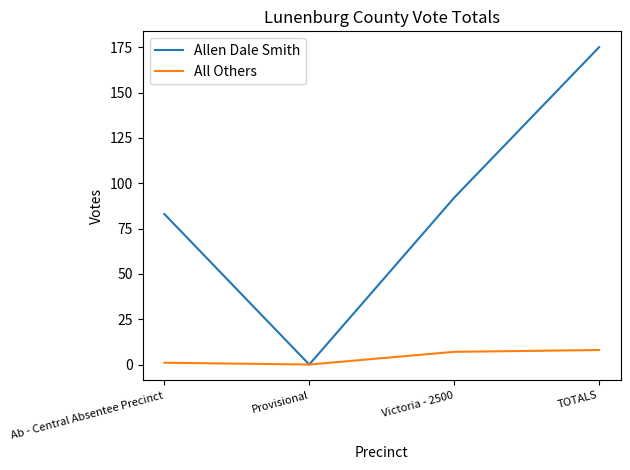

Is it true that Allen Dale Smith equals 83 at Ab - Central Absentee Precinct?

True